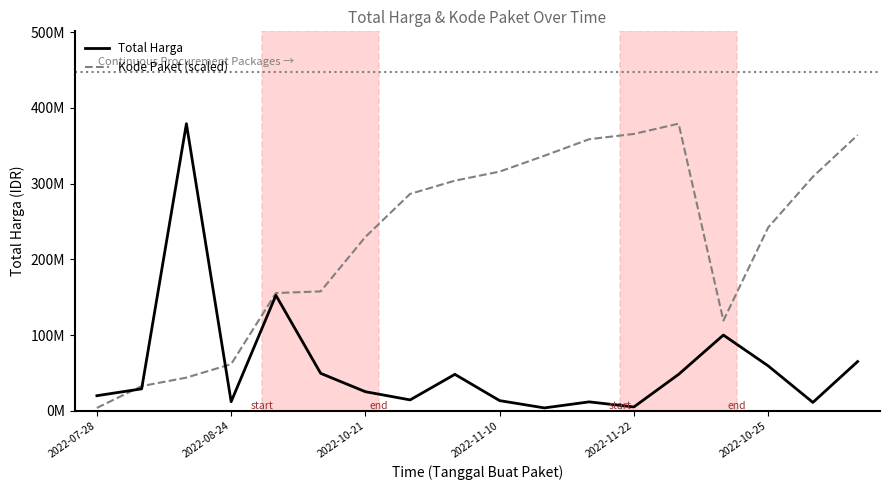

Between which two adjacent categories do Kode Paket (scaled) and Total Harga first intersect?

2022-07-28 and 2022-08-24